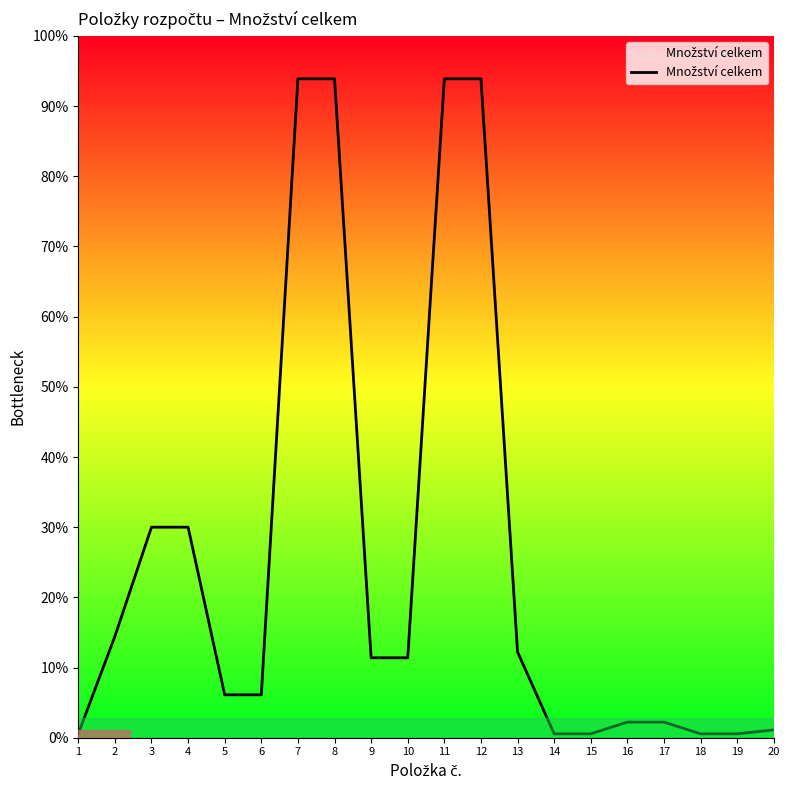

Rank the categories by value from lowest to highest.

1, 14, 15, 18, 19, 20, 16, 17, 5, 6, 9, 10, 13, 2, 3, 4, 7, 8, 11, 12